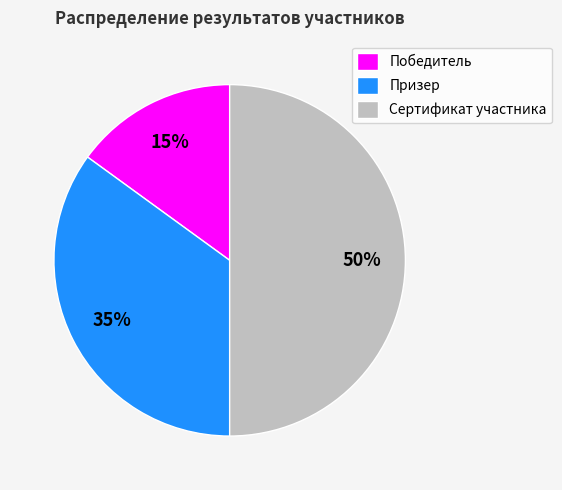

How many segments does this pie chart have?

3